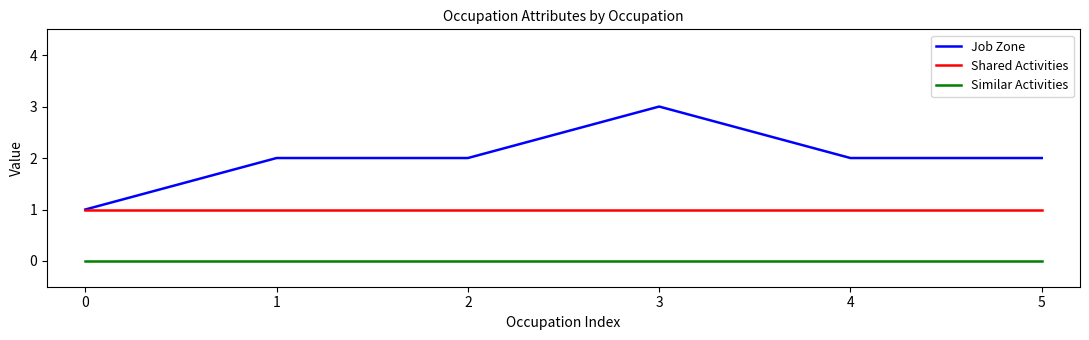

Between 3 and 4, which series saw the biggest shift?

Job Zone